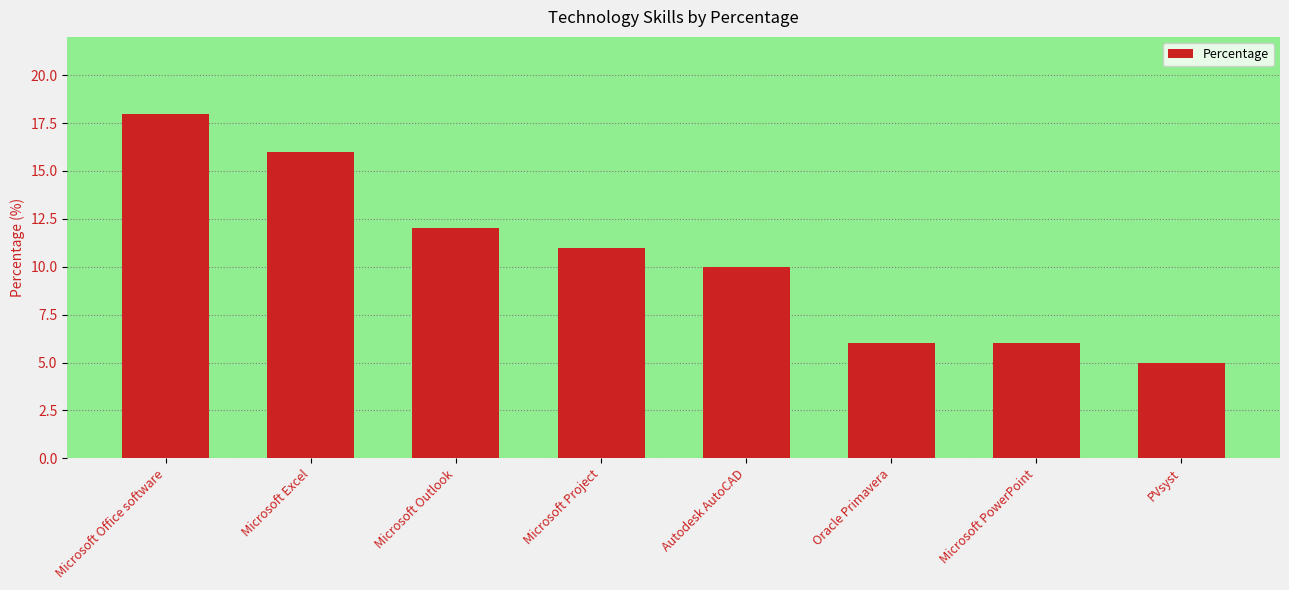

At which label is the value closest to 11?

Microsoft Project